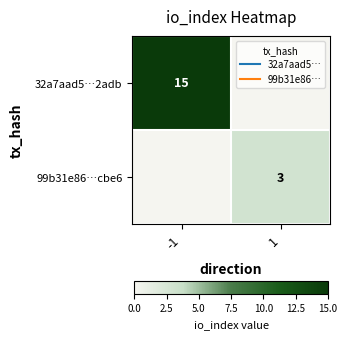

Rank the series by their average value, from lowest to highest.

99b31e86…cbe6, 32a7aad5…2adb